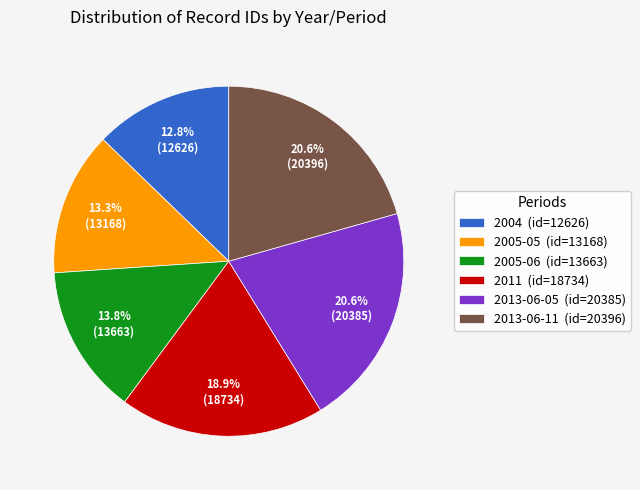

What is the ratio of the value at 2013-06-05 (id=20385) to the value at 2004 (id=12626)?

1.6